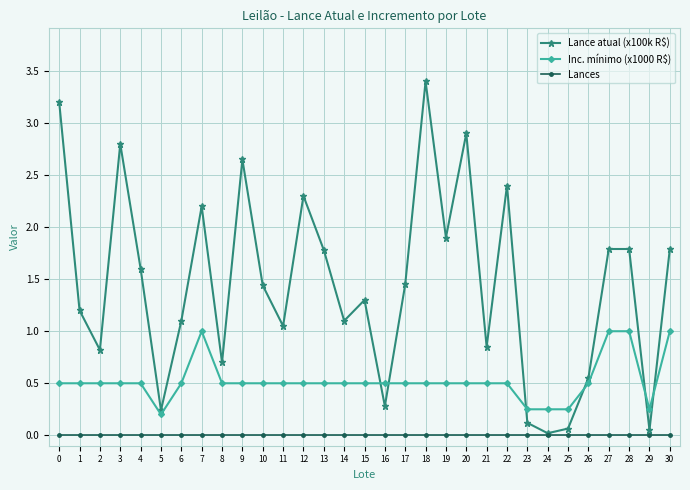

True or false: Lance atual (x100k R$) has a value of 0.7 at 8.

True